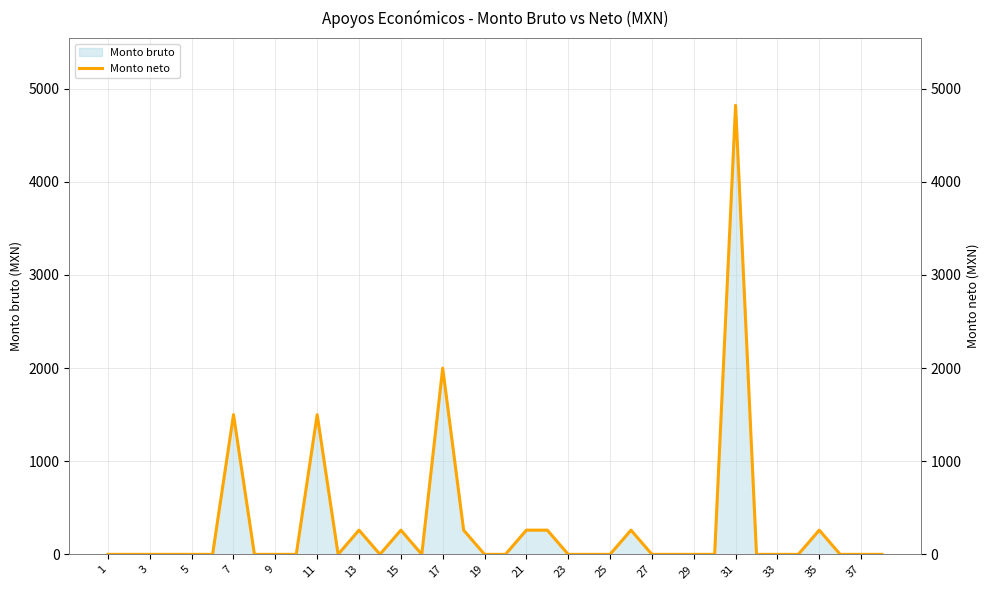

How many data points does each series have?

38